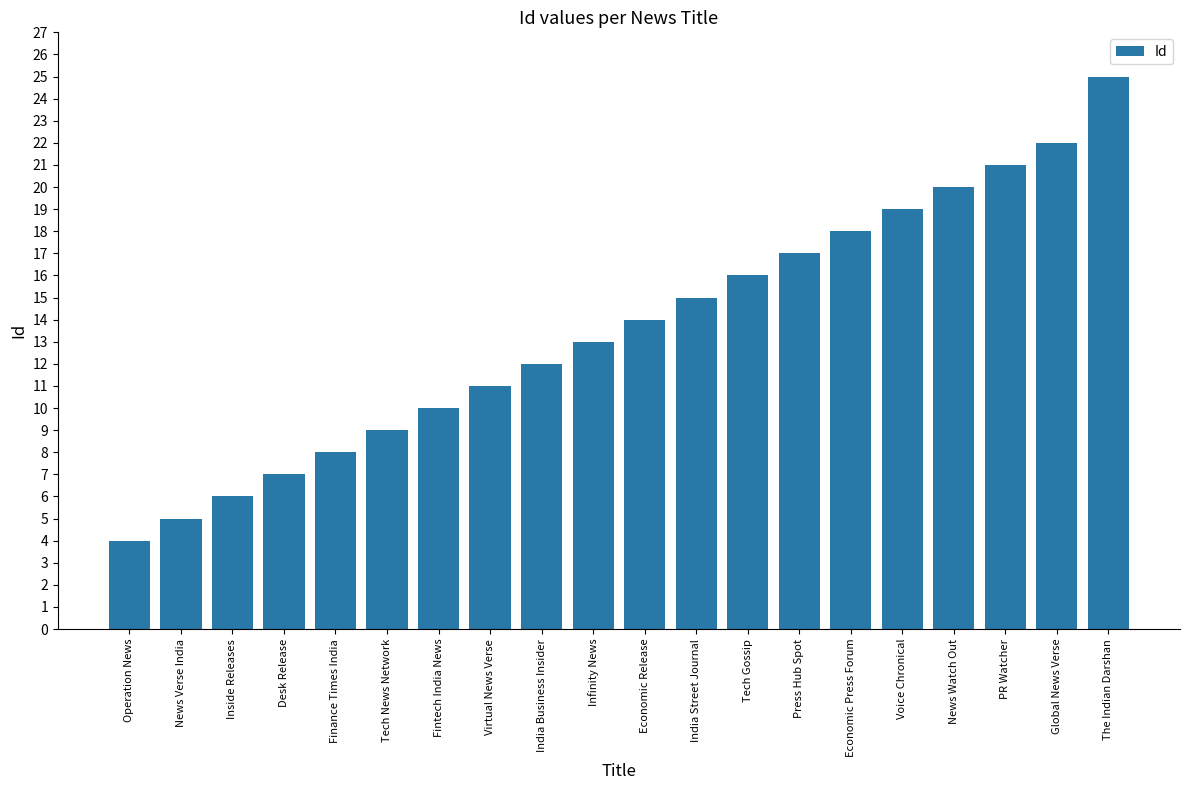

Rank the categories by value from lowest to highest.

Operation News, News Verse India, Inside Releases, Desk Release, Finance Times India, Tech News Network, Fintech India News, Virtual News Verse, India Business Insider, Infinity News, Economic Release, India Street Journal, Tech Gossip, Press Hub Spot, Economic Press Forum, Voice Chronical, News Watch Out, PR Watcher, Global News Verse, The Indian Darshan